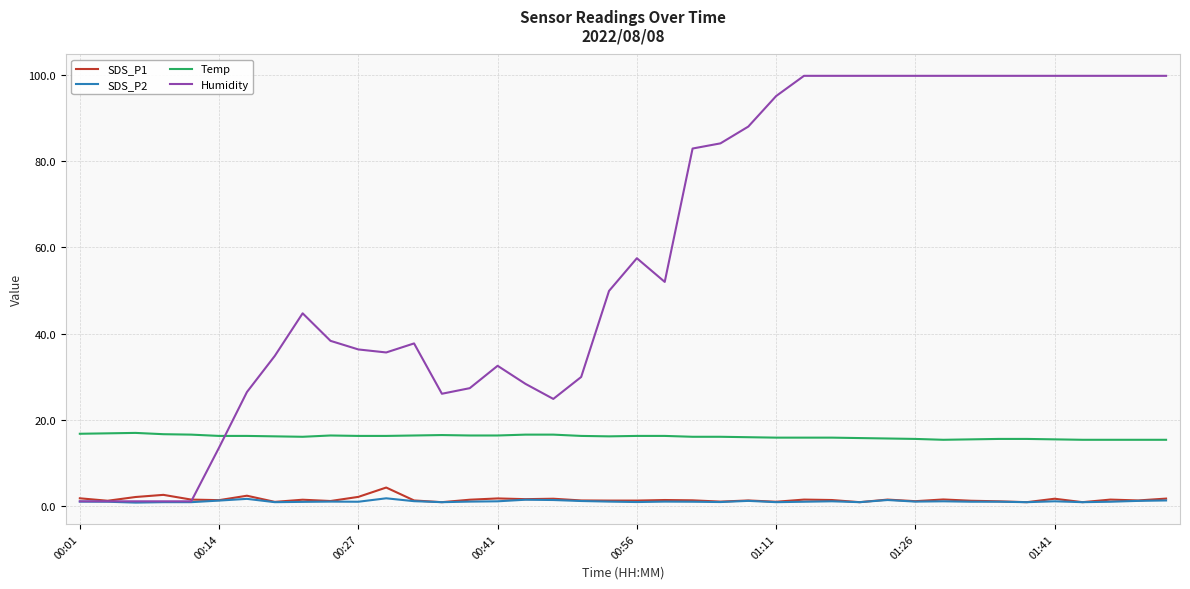

Which series has the largest total across all categories?

Humidity